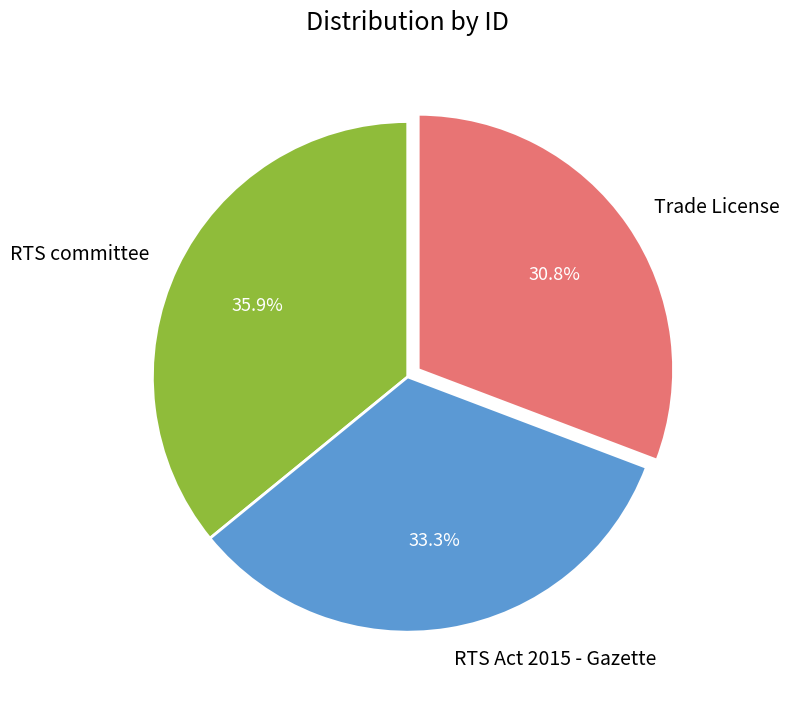

Is RTS Act 2015 - Gazette the majority of the pie?

No